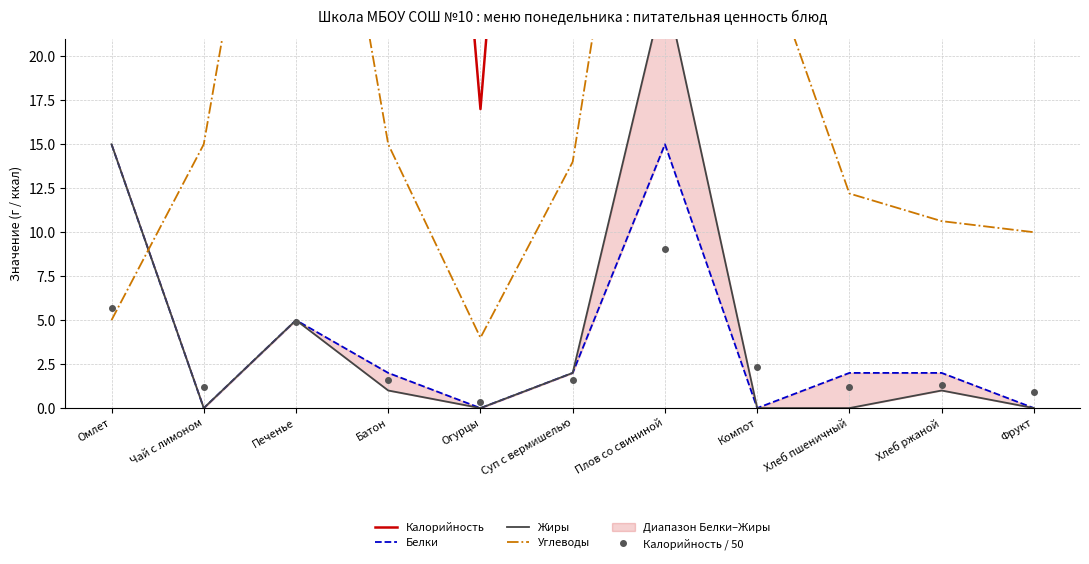

What position from the right is Компот?

4